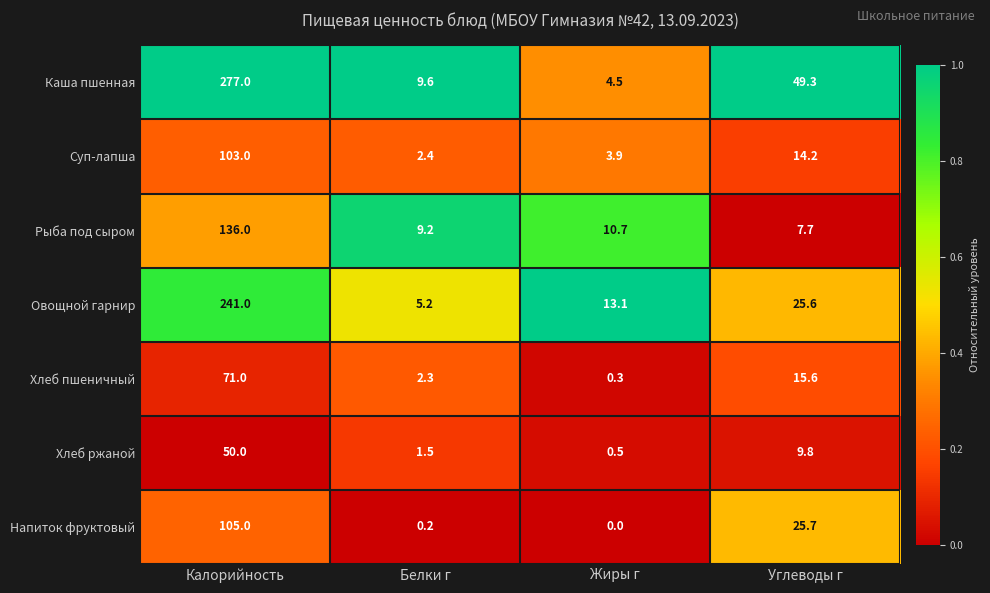

Which series has the largest total across all categories?

Каша пшенная